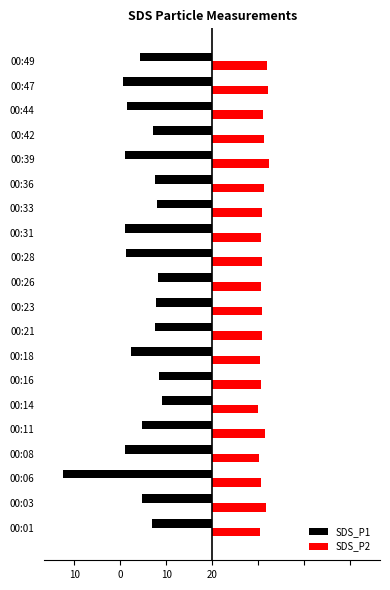

What are all the series names shown in the legend?

SDS_P1, SDS_P2